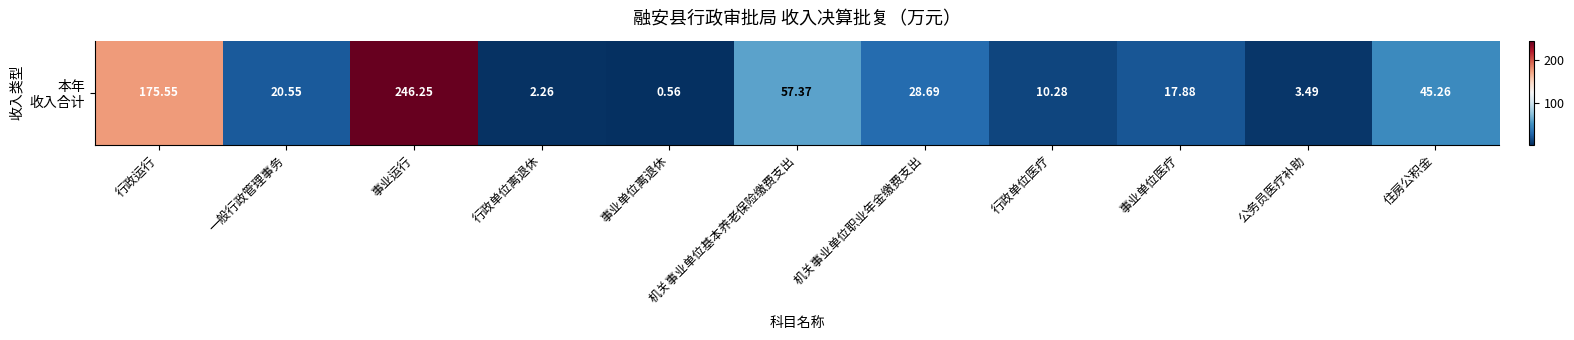

The chart shows a value of 1.5 at 行政单位离退休. True or false?

False